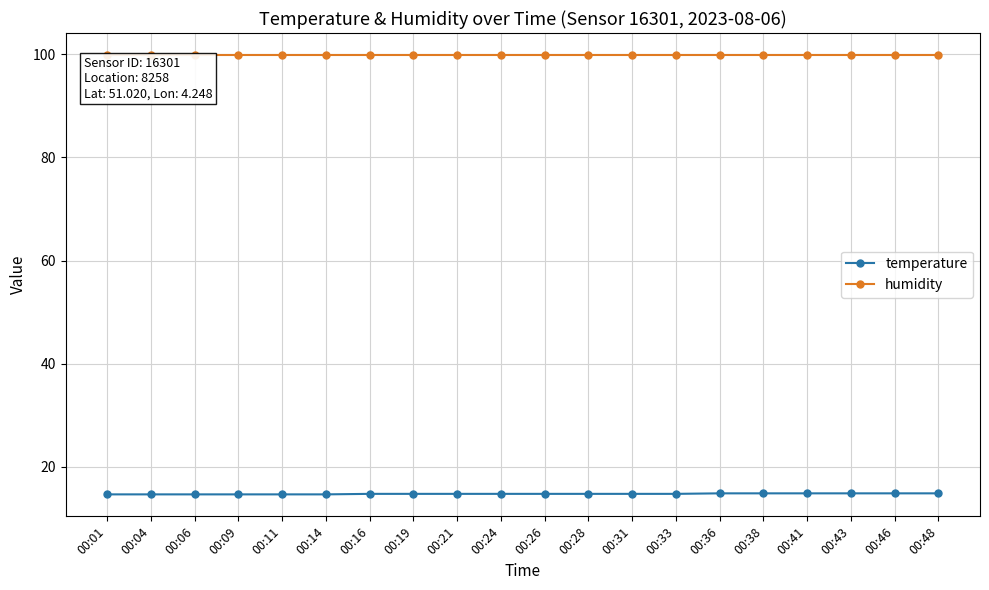

What is the greatest value displayed?

99.9